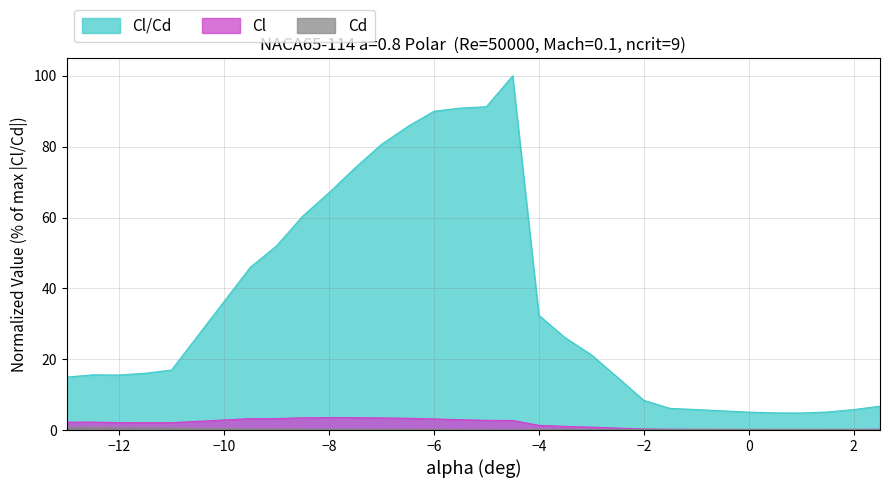

List the series in order of their peak value, lowest first.

Cd, Cl, Cl/Cd